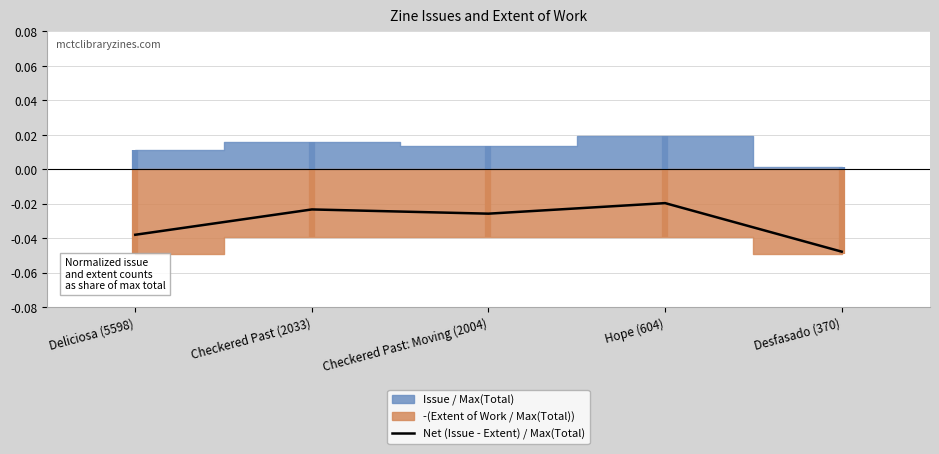

How many lines are shown in the chart?

1